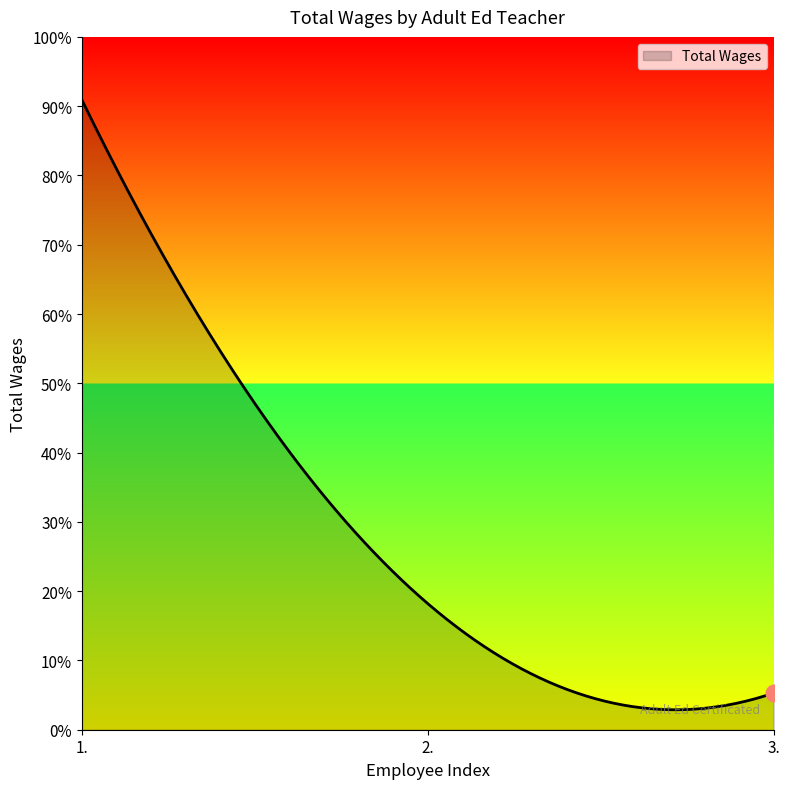

Does the chart display data point markers on the line(s)?

No